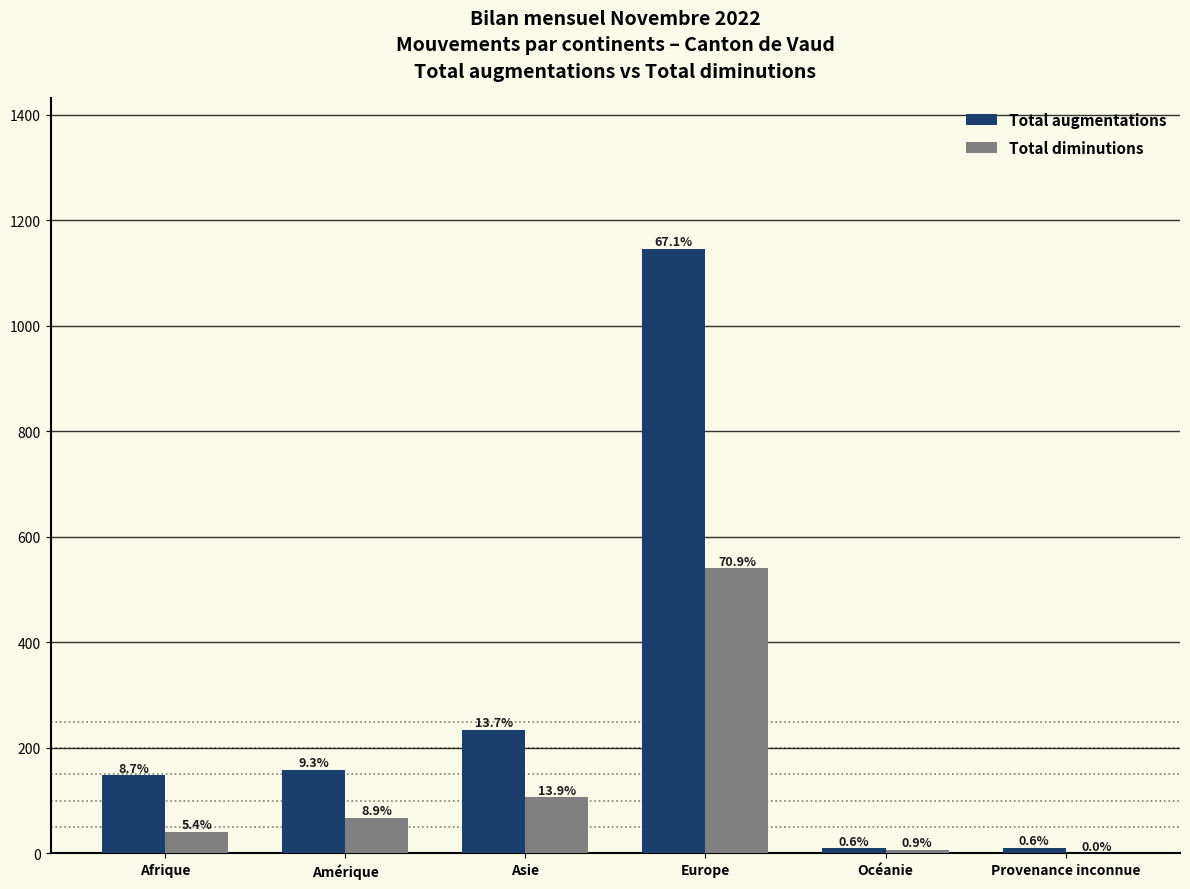

What is the minimum value for Total augmentations?

10